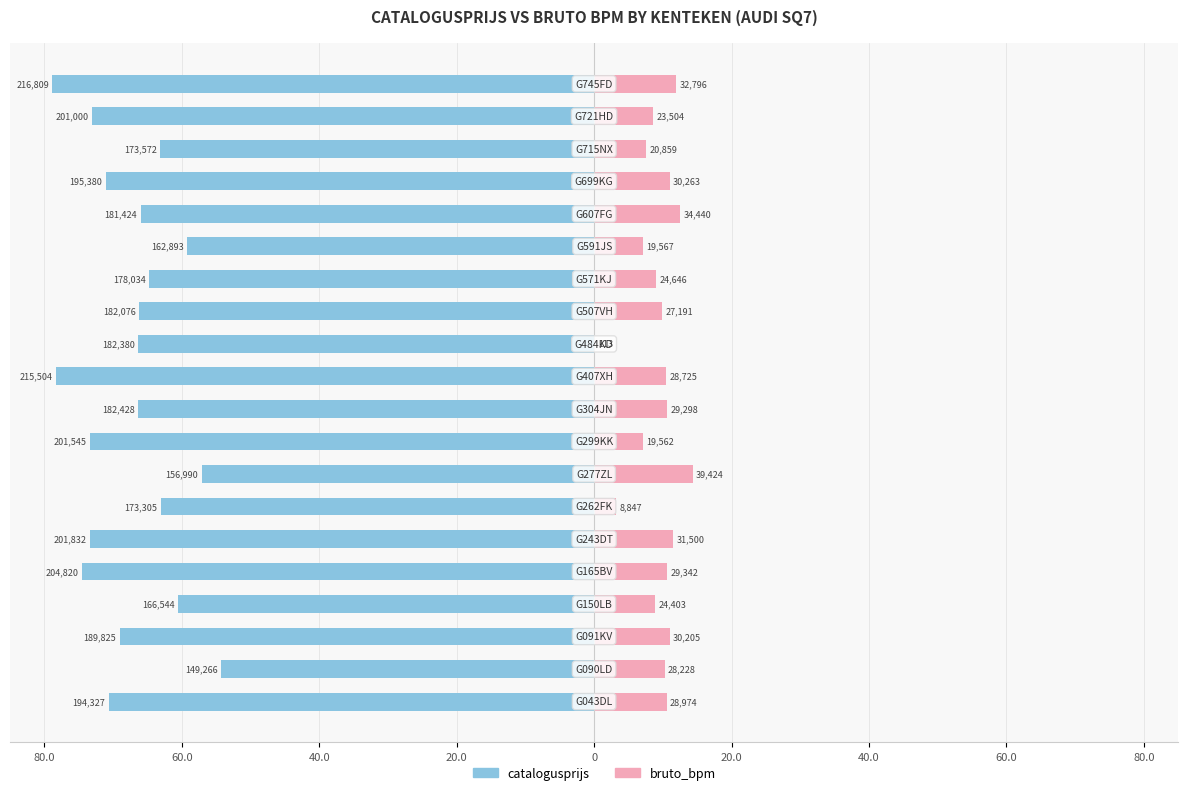

How many distinct data groups are displayed?

2